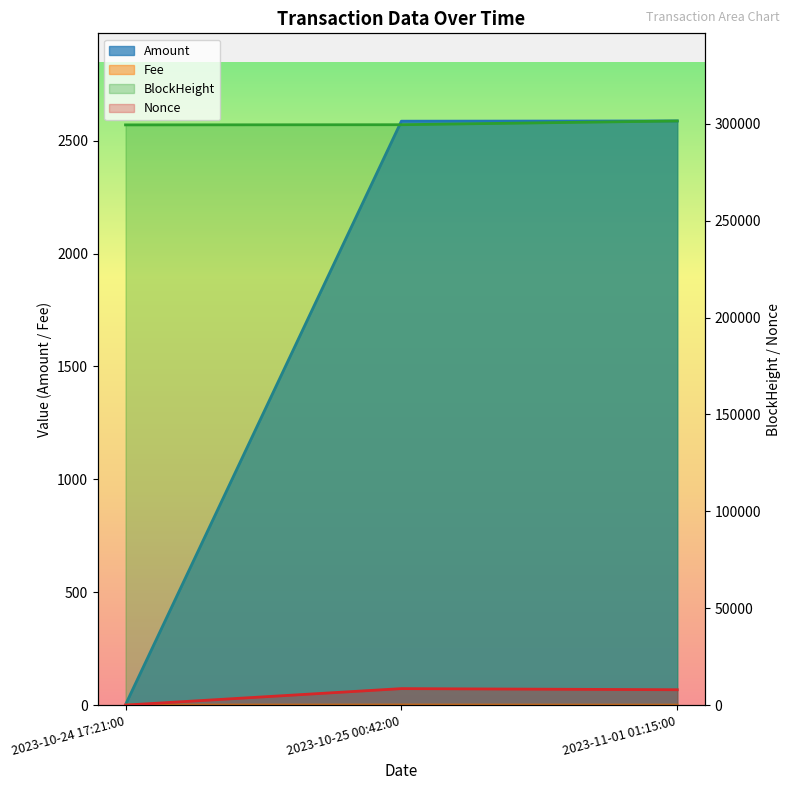

Which series has the largest range (max minus min)?

Nonce